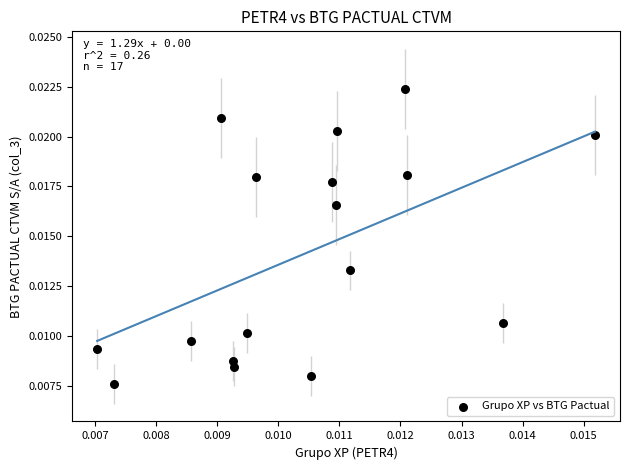

Count the number of points in this scatter plot.

17